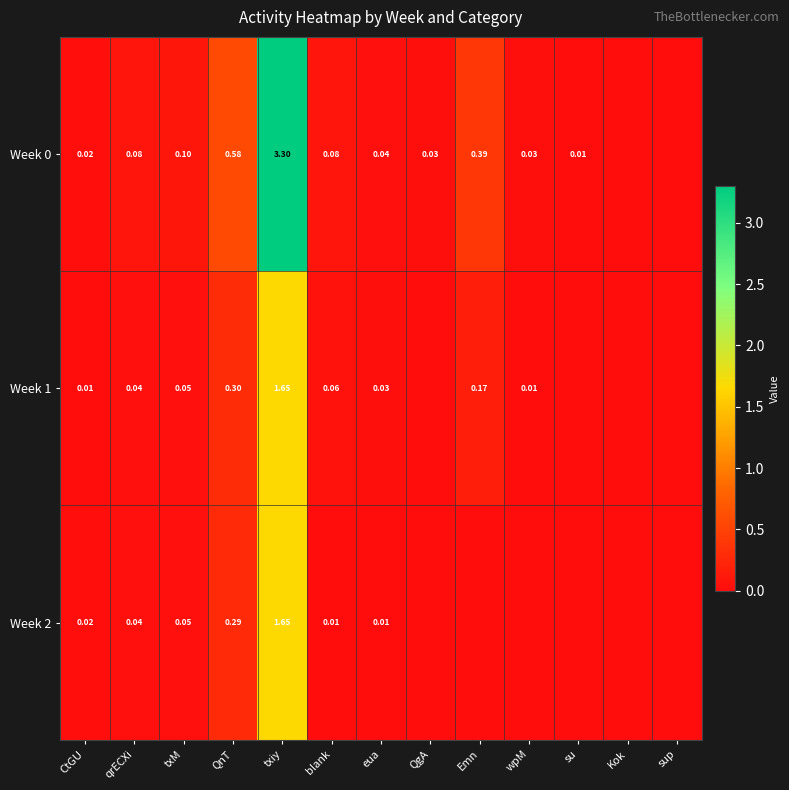

List the series in order of their peak value, highest first.

Week 0, Week 1, Week 2